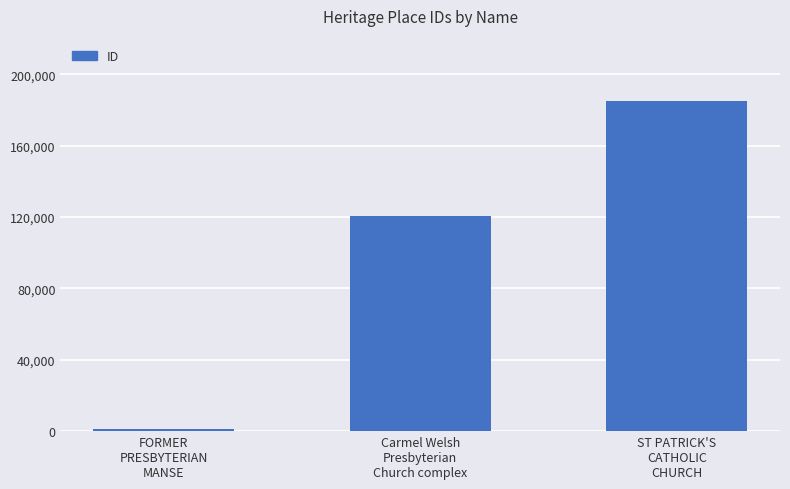

What is the label of the 3rd bar from the left?

ST PATRICK'S
CATHOLIC
CHURCH